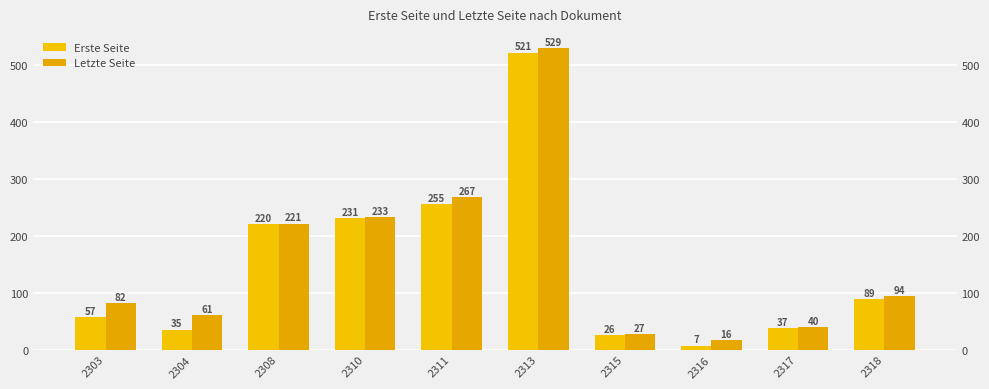

Rank the series by their average value, from highest to lowest.

Letzte Seite, Erste Seite